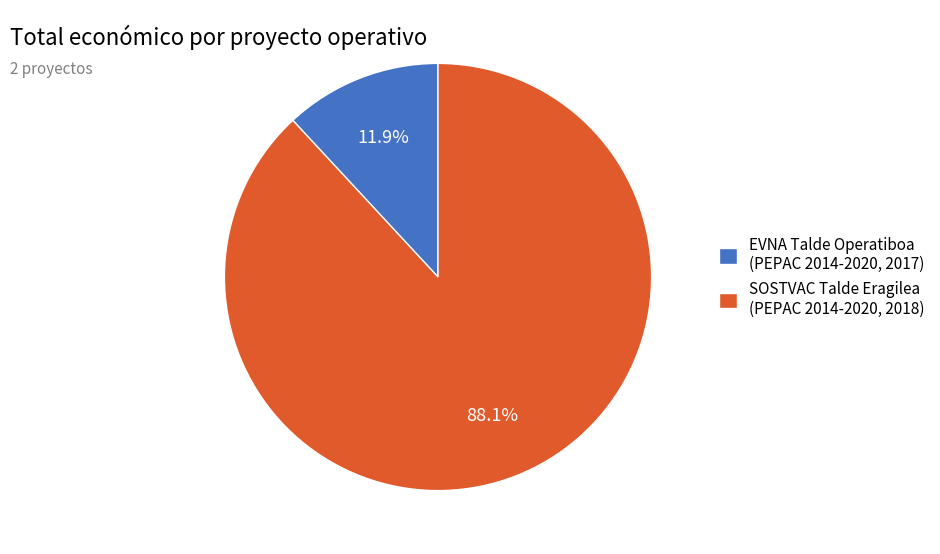

True or false: SOSTVAC Talde Eragilea accounts for 99% of the total.

False